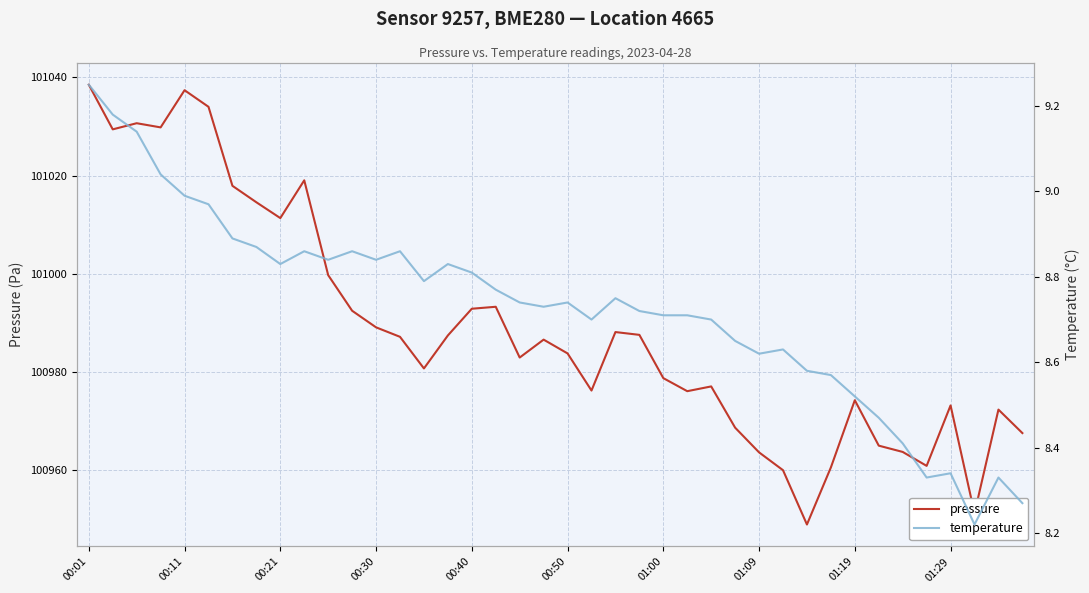

What is the lowest value of the pressure series?

100948.9